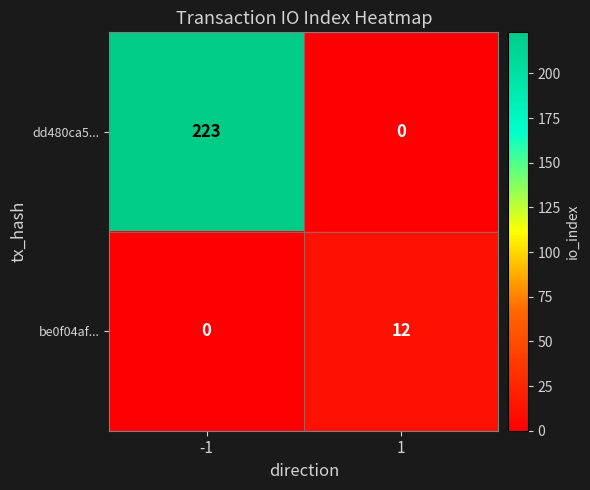

The be0f04af... series shows 19 at 1. True or false?

False